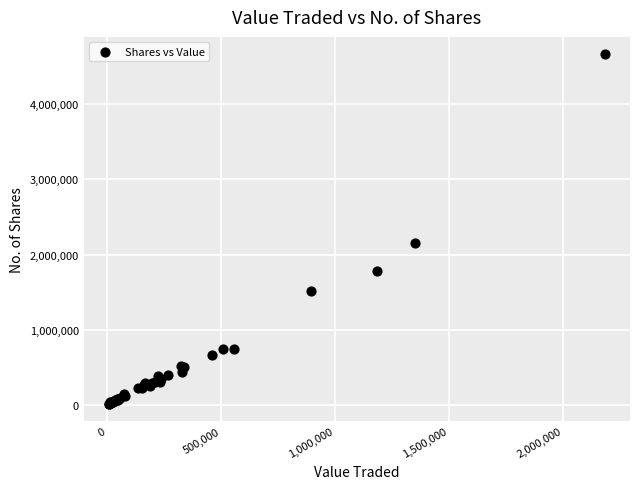

What Y value in the scatter plot is closest to 2338666?

2156794